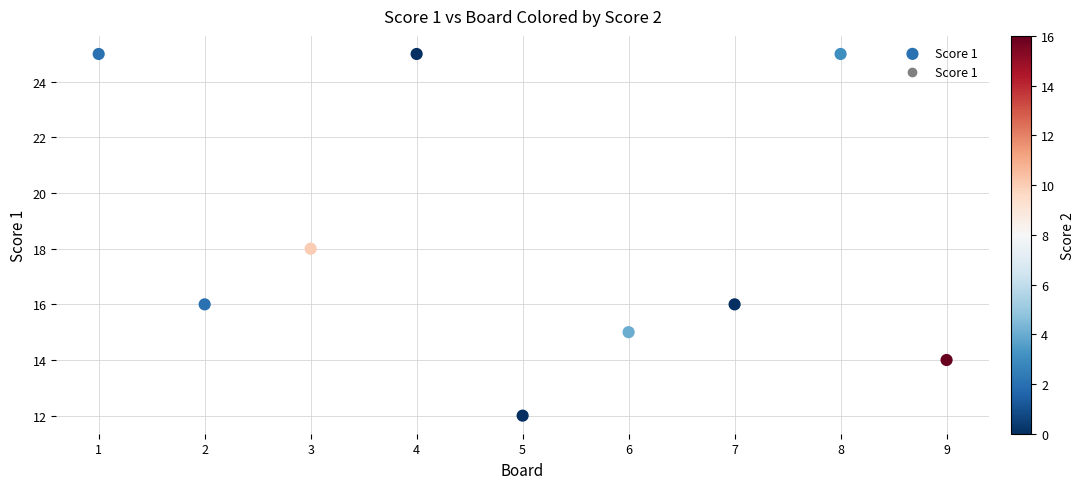

What is the average Y value?

18